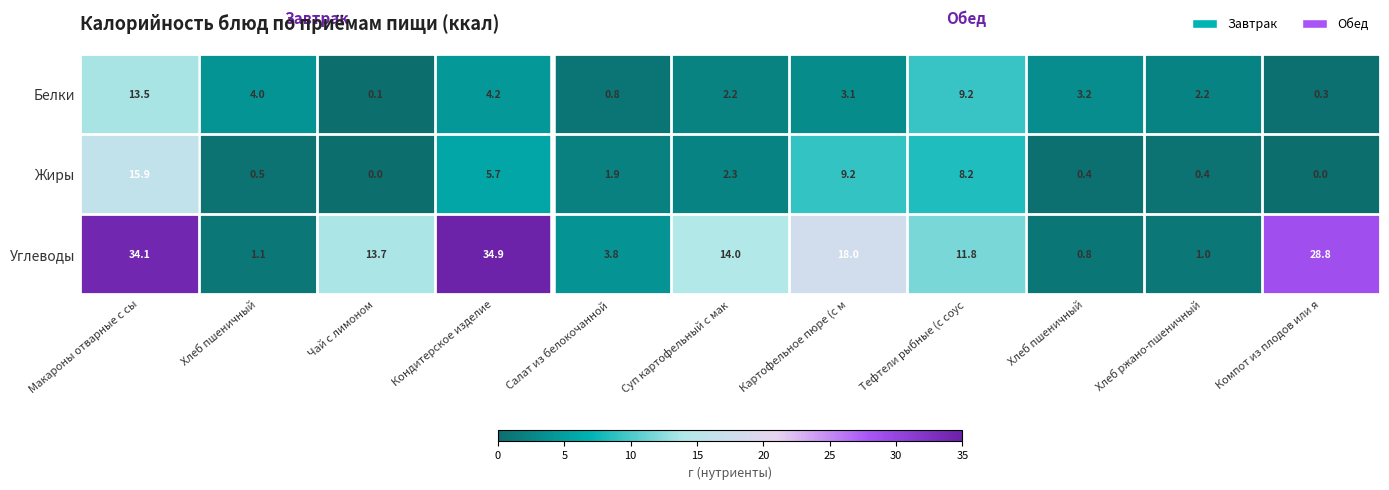

At Компот из плодов или я, list the series in order from smallest to largest.

Жиры, Белки, Углеводы